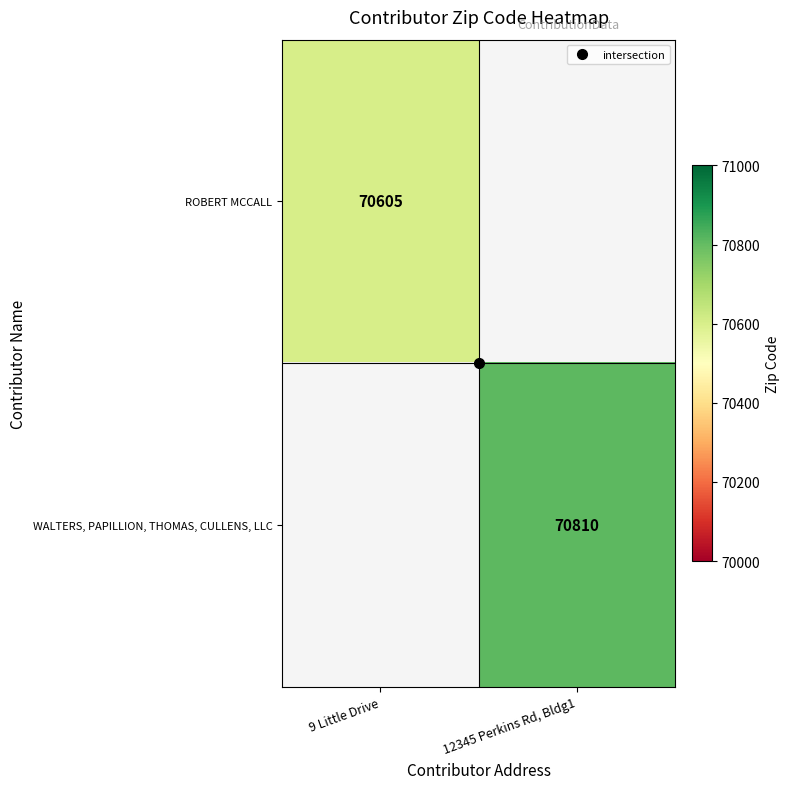

True or false: WALTERS, PAPILLION, THOMAS, CULLENS, LLC has a value of 70810.0 at 12345 Perkins Rd, Bldg1.

True